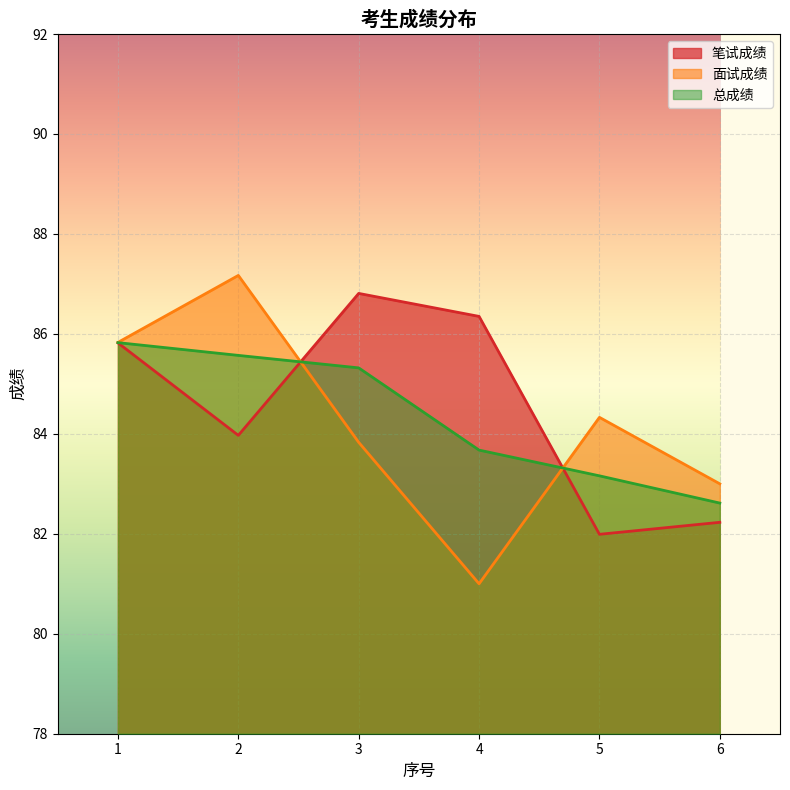

Between which two adjacent categories do 面试成绩 and 总成绩 first intersect?

2 and 3